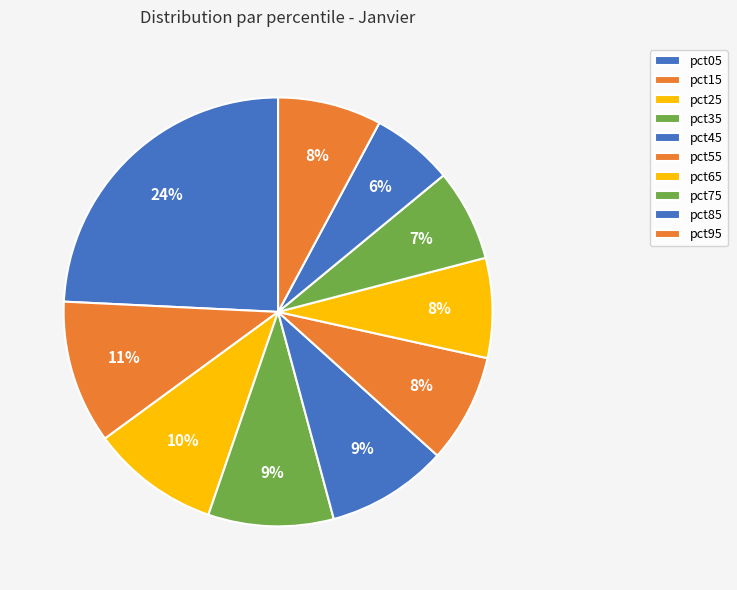

To the nearest percent, what is the difference between the pct85 and pct75 slice percentages?

1%